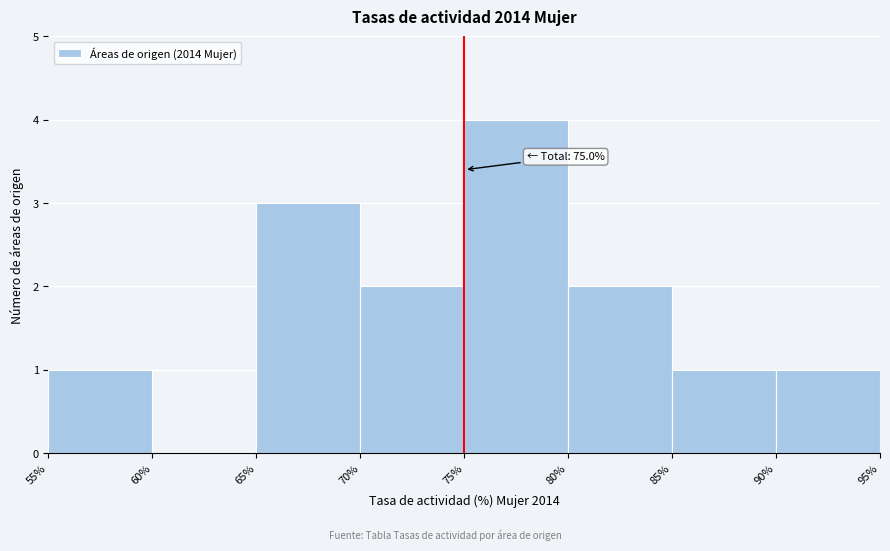

Which range on the x-axis has the tallest bar?

75% to 80%